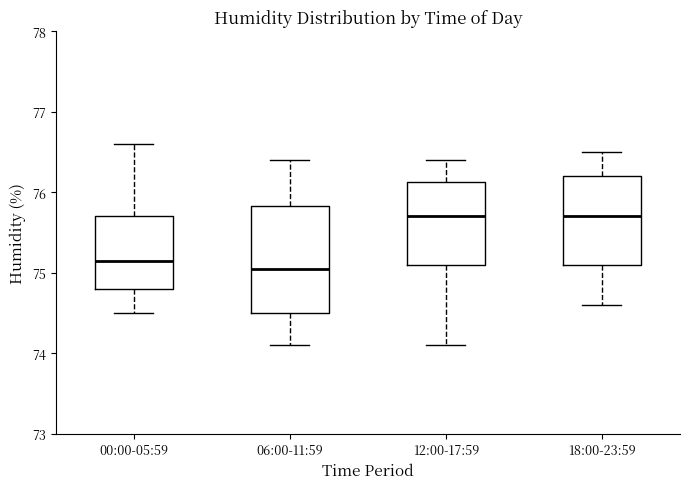

Which box is the tallest, from its lower edge to its upper edge?

06:00-11:59